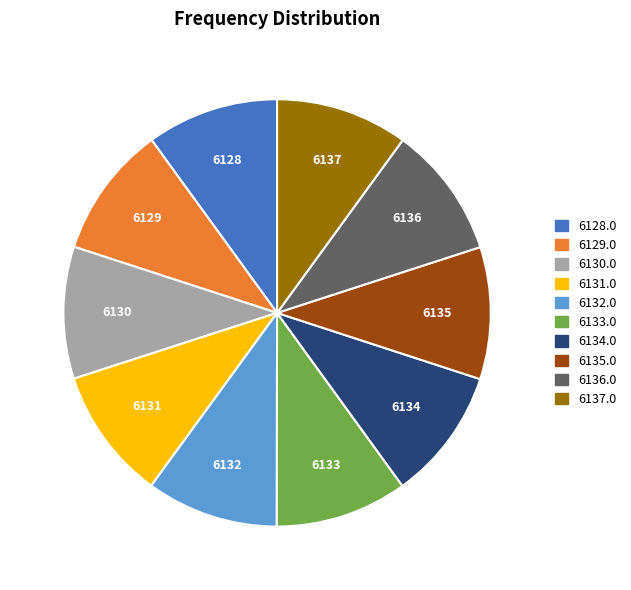

Is there any slice that represents more than half of the pie?

No